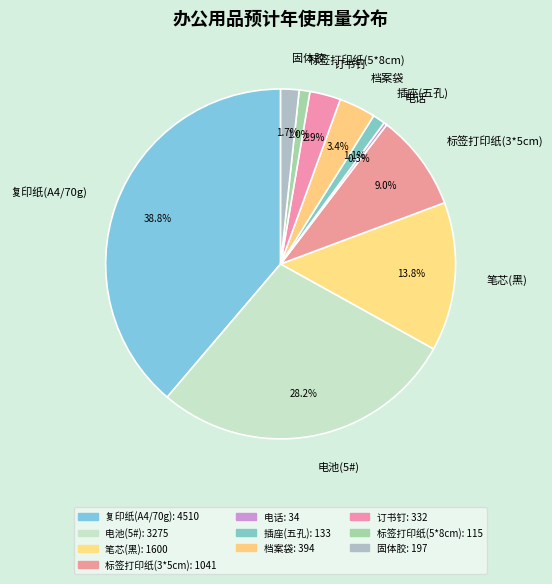

Between 电话 and 订书钉, which is larger?

订书钉